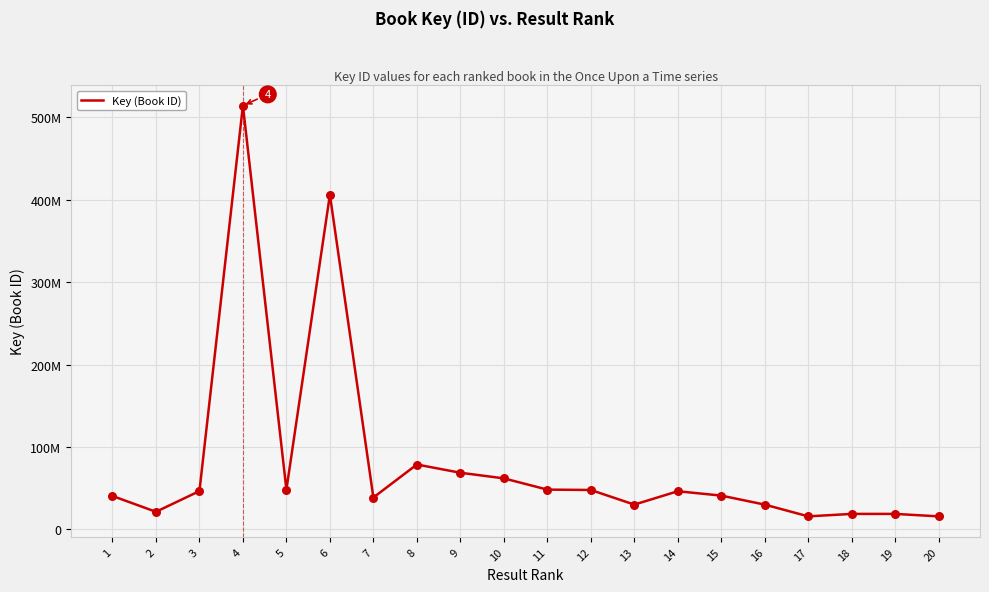

Is this an area chart (filled region under the line)?

No